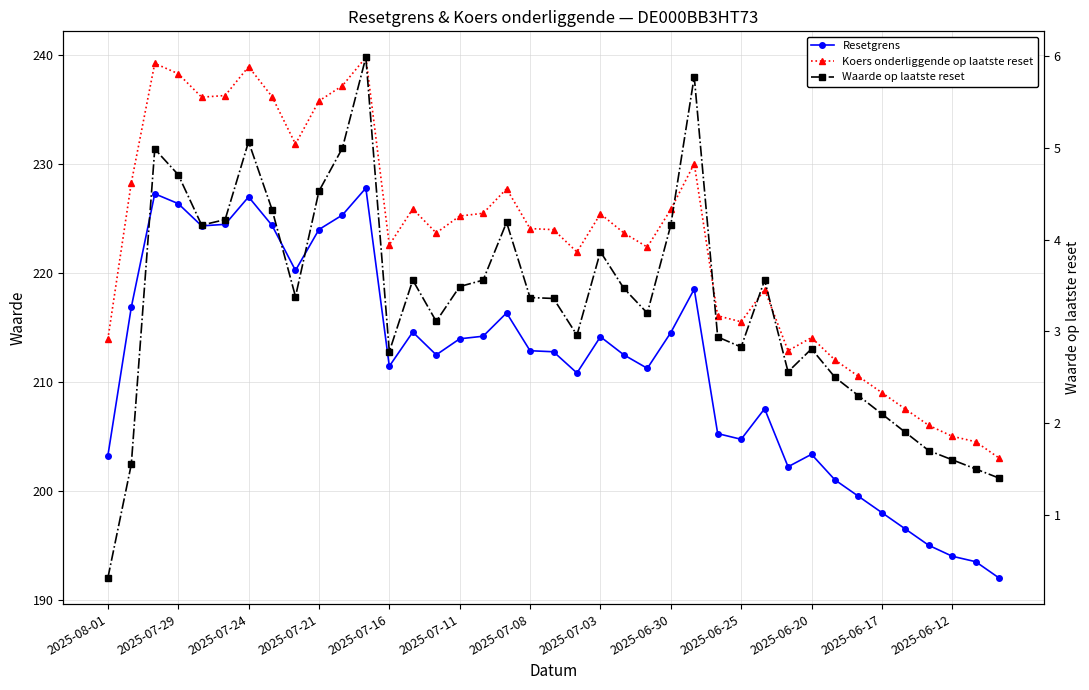

Is the value of Resetgrens at 19 greater than the value of Waarde op laatste reset at 2025-06-20?

Yes